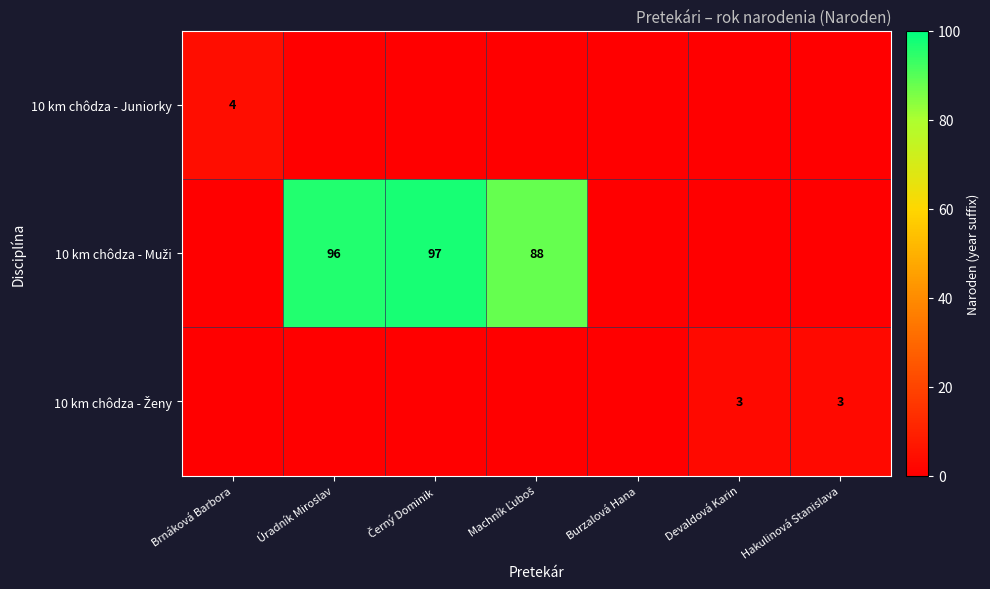

Which series changed the most between Burzalová Hana and Hakulinová Stanislava?

10 km chôdza - Ženy